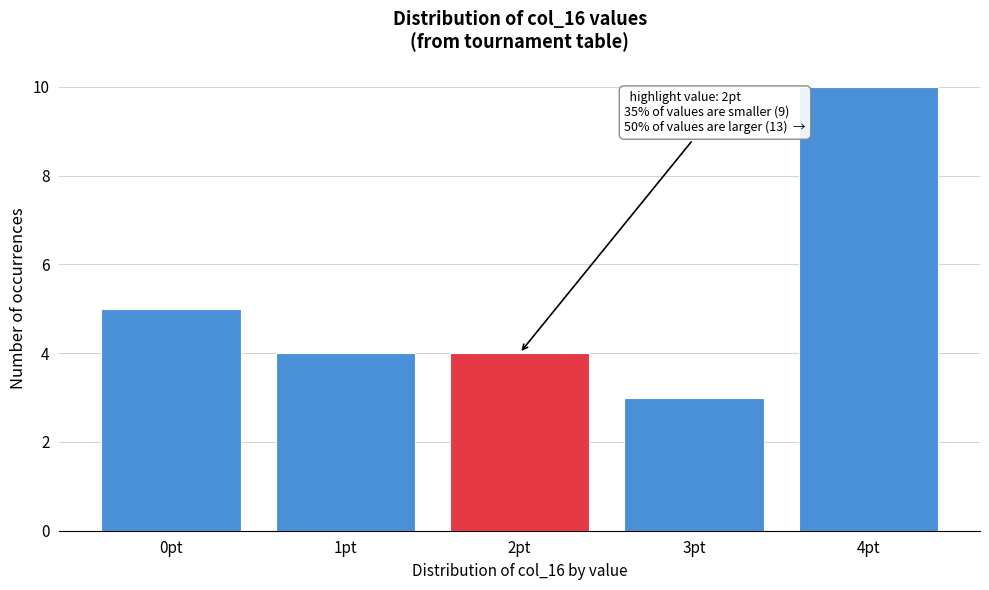

Reading left to right, transcribe all the data shown in this chart.

5	4	4	3	10